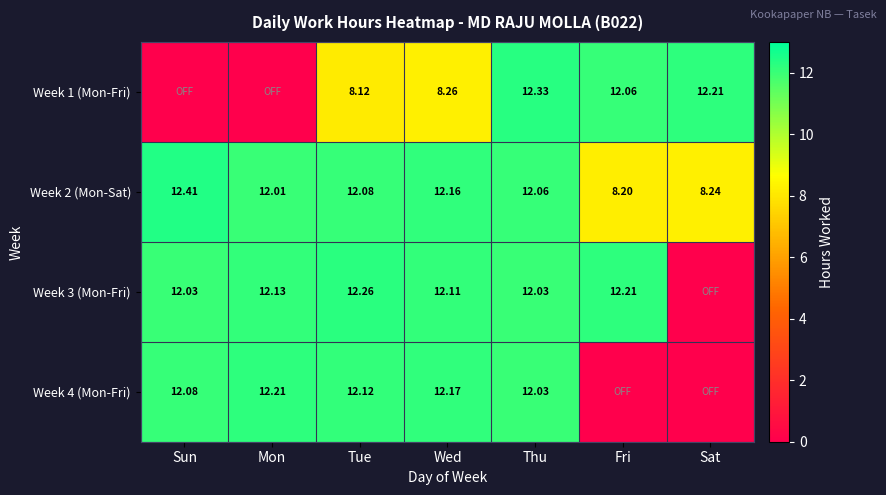

The Week 2 (Mon-Sat) series shows 1.7 at Fri. True or false?

False